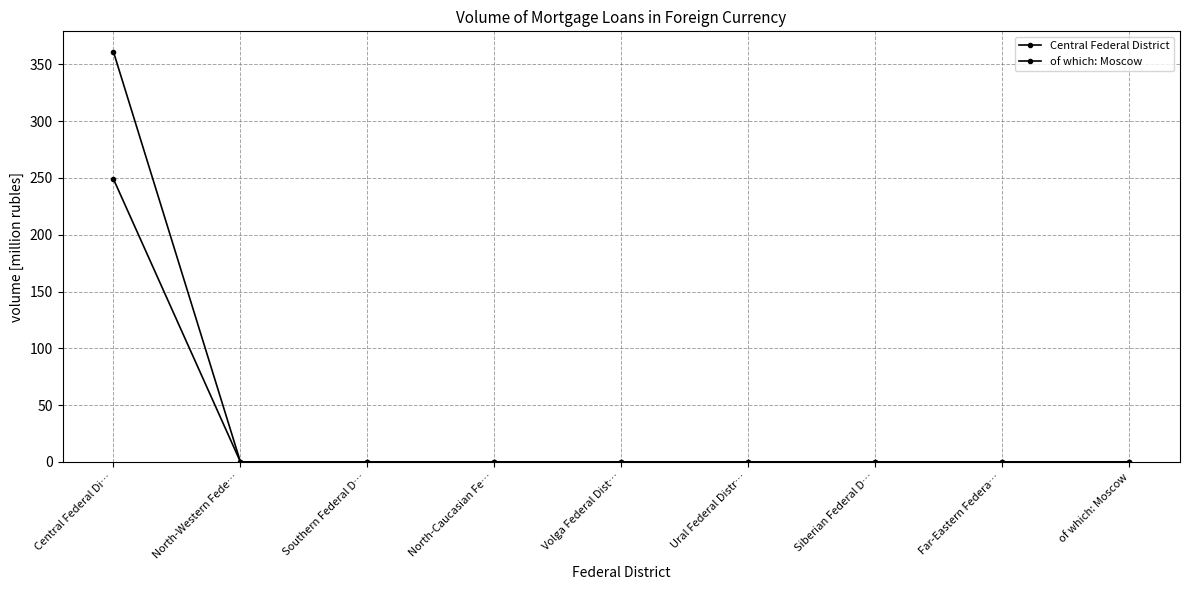

True or false: of which: Moscow has a value of 101 at Far-Eastern Federa….

False